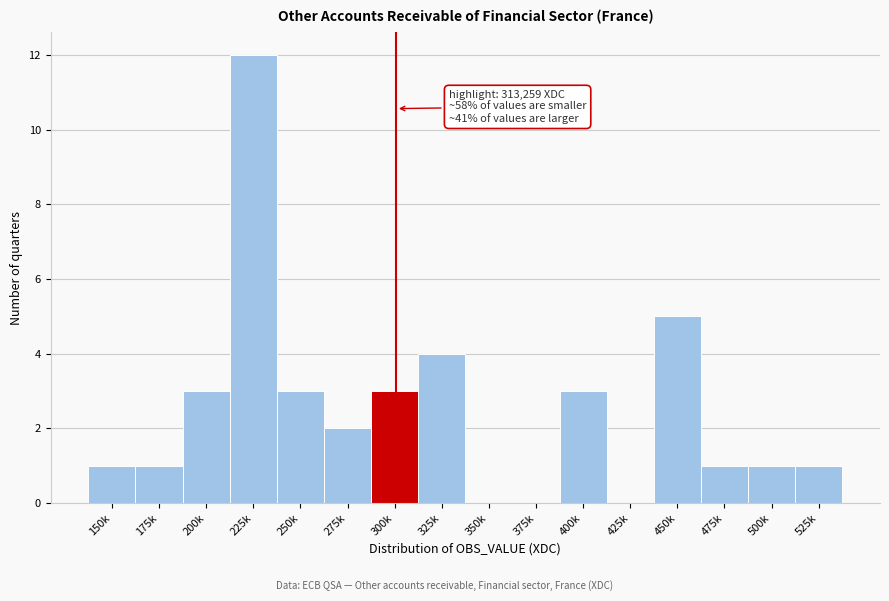

Reading left to right, list all the values displayed in this chart.

150k=1	175k=1	200k=3	225k=12	250k=3	275k=2	300k=3	325k=4	350k=0	375k=0	400k=3	425k=0	450k=5	475k=1	500k=1	525k=1